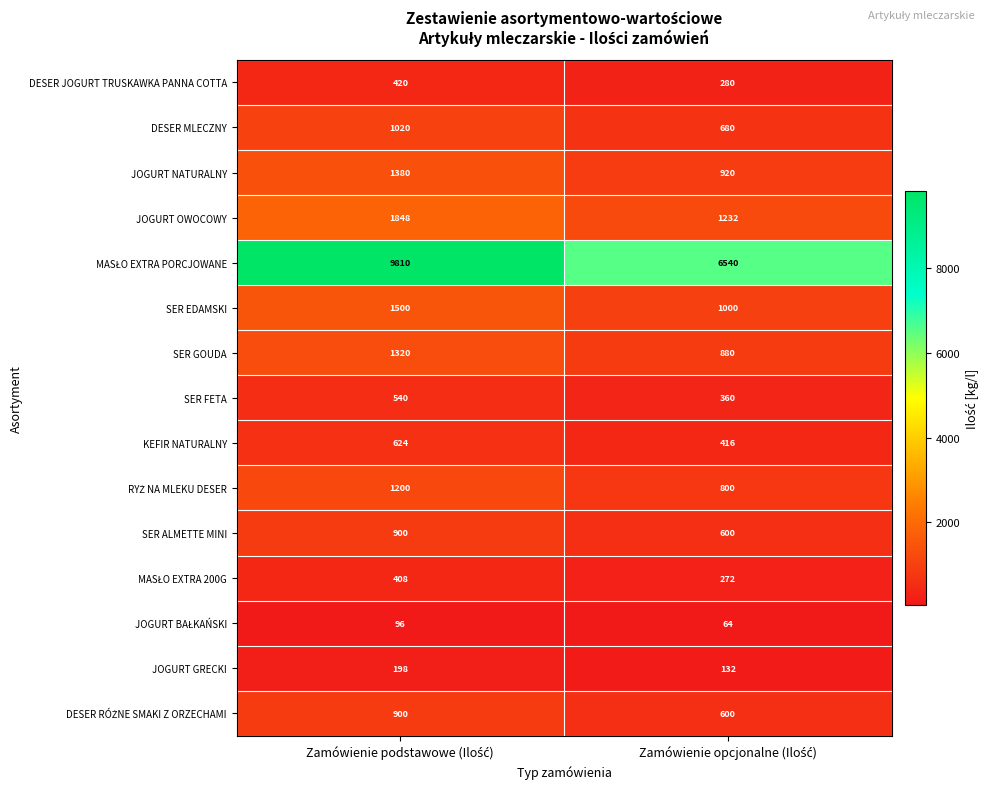

What is the average value of the JOGURT OWOCOWY series?

1540